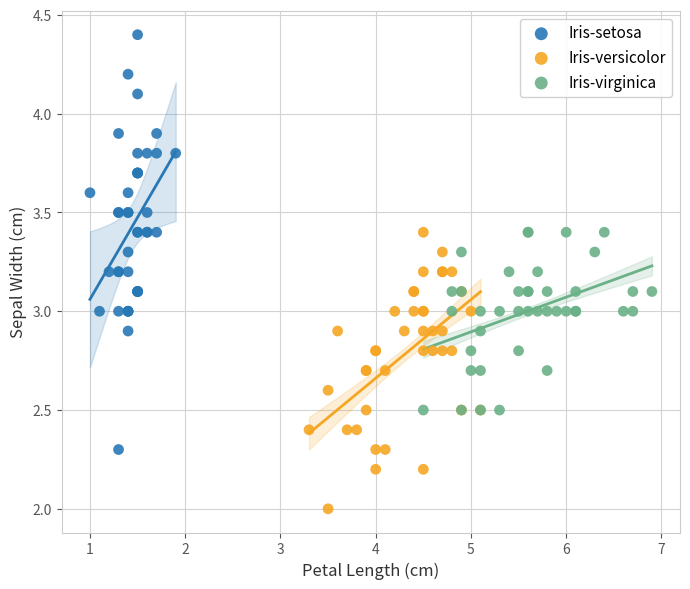

Which series has the largest Y range (max minus min)?

Iris-setosa